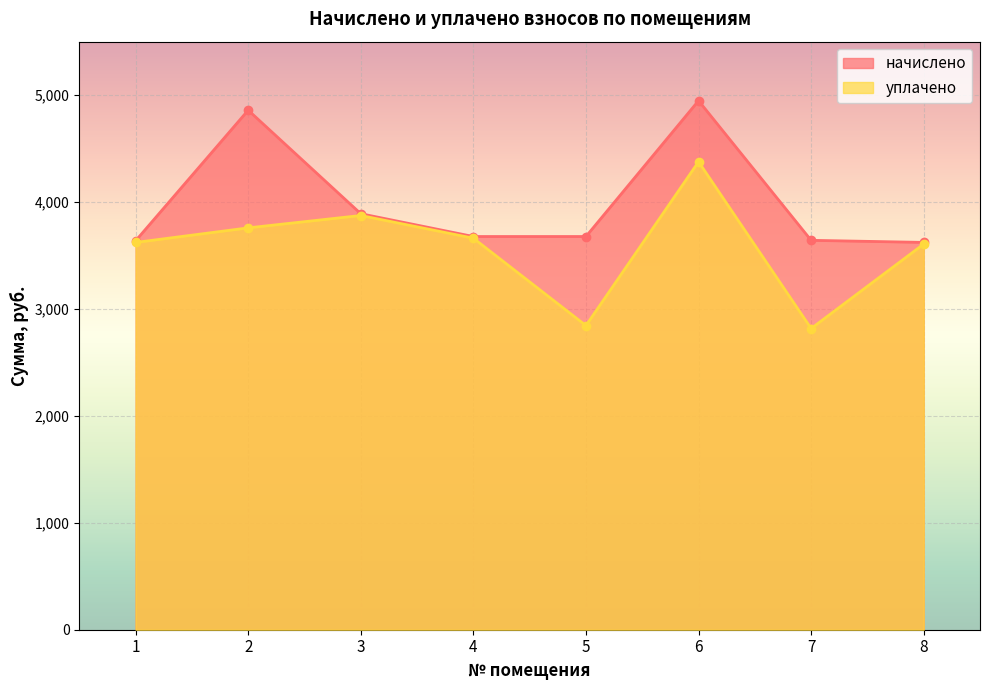

Which category has the highest value in the уплачено series?

6